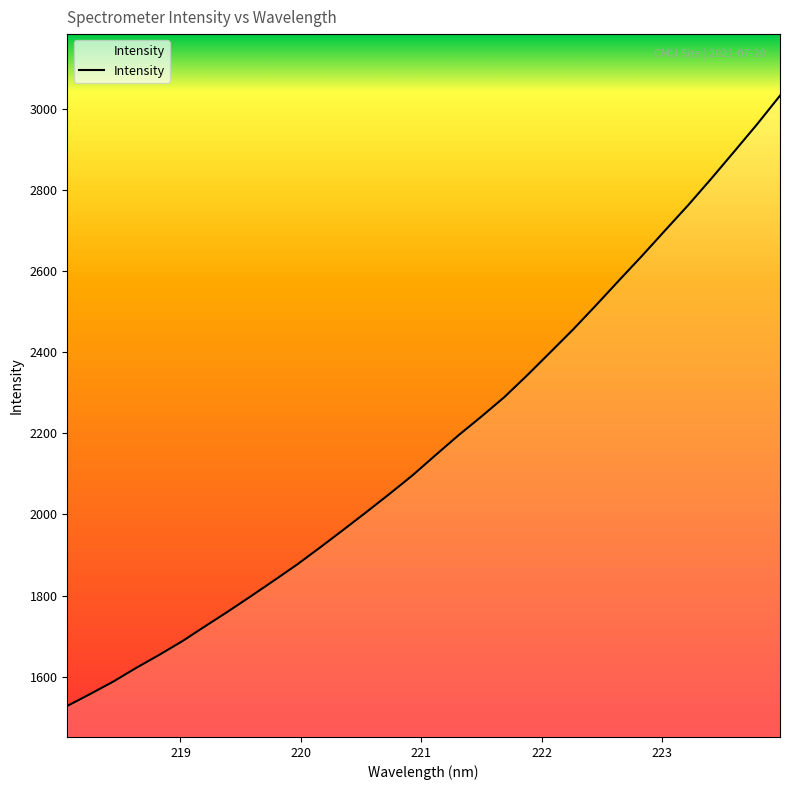

What is the difference between the maximum and minimum values?

1503.7